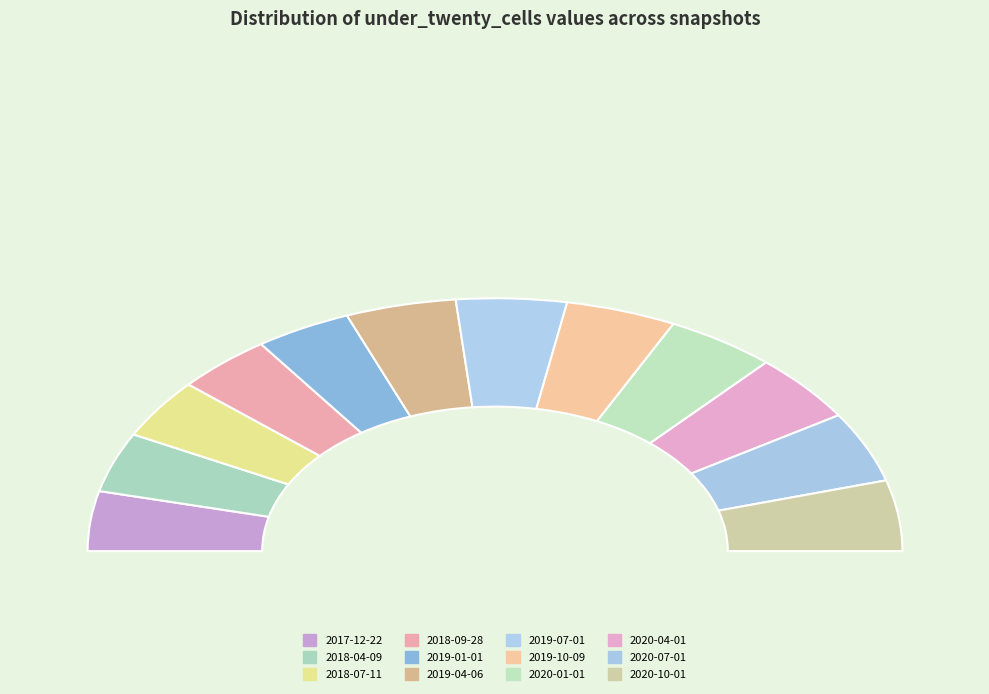

To the nearest percent, what percentage of the pie is 2018-09-28?

8%